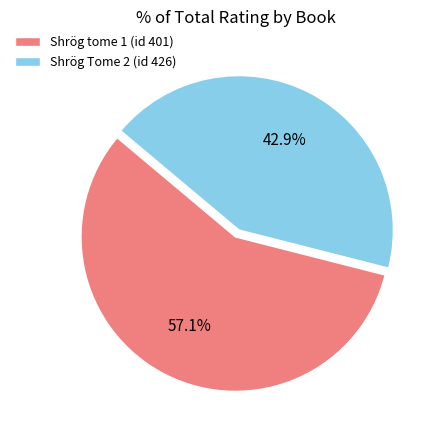

What is the majority slice?

Shrög tome 1 (id 401)